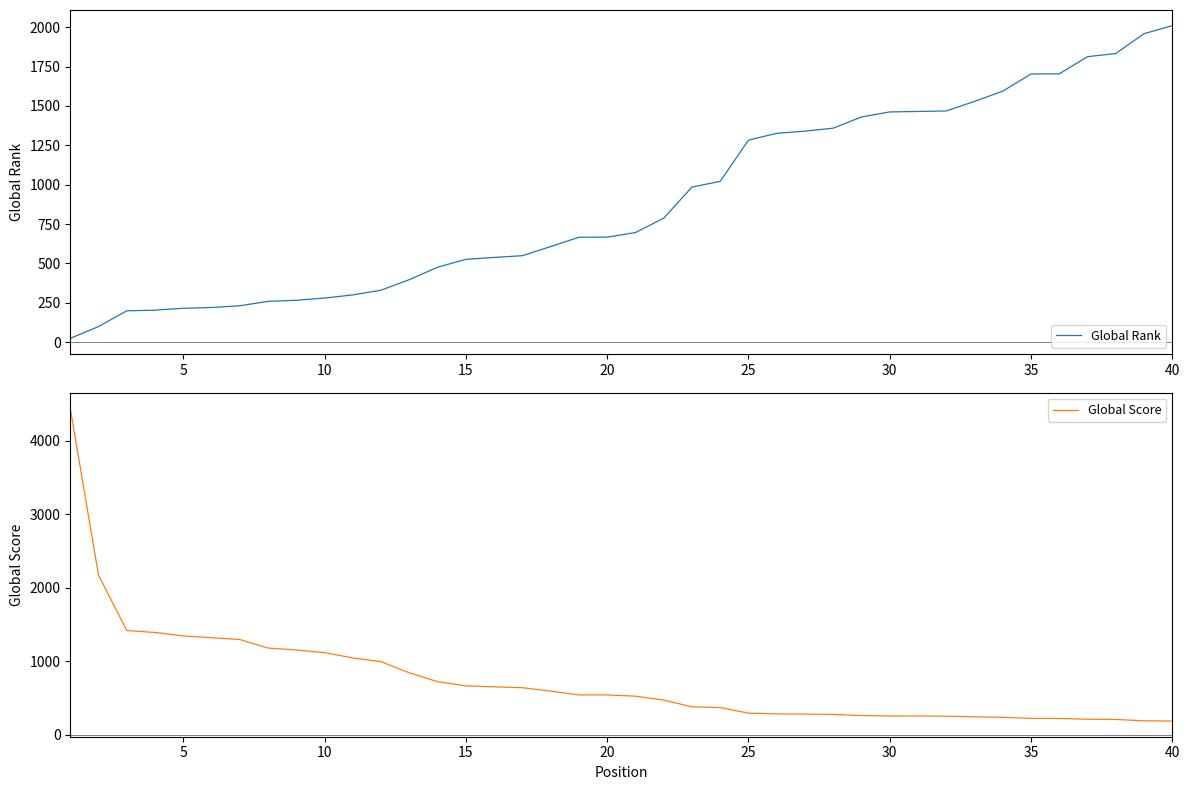

Reading left to right, list all the values displayed in this chart.

Global Rank: 24	99	199	203	215	220	231	259	266	280	300	330	397	476	526	538	549	607	666	667	696	787	985	1021	1283	1326	1340	1359	1430	1462	1465	1468	1529	1594	1703	1704	1813	1833	1959	2010
Global Score: 4441	2171	1420	1393	1346	1322	1297	1181	1155	1119	1047	995	844	724	667	654	642	595	544	544	527	474	382	371	296	286	283	279	263	258	257	255	246	239	225	224	213	210	192	188